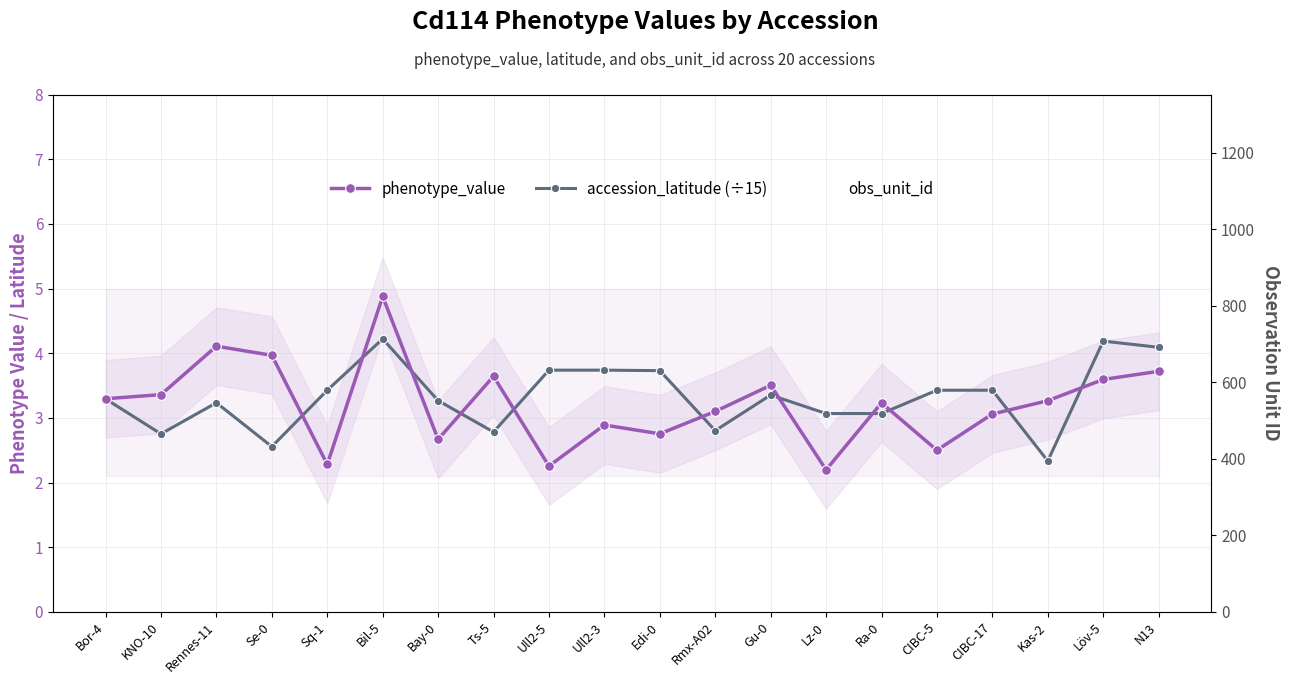

Reading left to right, transcribe all the data shown in this chart.

phenotype_value: 3.3	3.4	4.1	4.0	2.3	4.9	2.7	3.6	2.3	2.9	2.8	3.1	3.5	2.2	3.2	2.5	3.1	3.3	3.6	3.7
accession_latitude (÷15): 3.3	2.8	3.2	2.6	3.4	4.2	3.3	2.8	3.7	3.7	3.7	2.8	3.4	3.1	3.1	3.4	3.4	2.3	4.2	4.1
obs_unit_id: 696.0	910.0	17.0	18.0	1040.0	24.0	32.0	722.0	36.0	41.0	734.0	44.0	57.0	756.0	65.0	1023.0	1025.0	1030.0	392.0	798.0